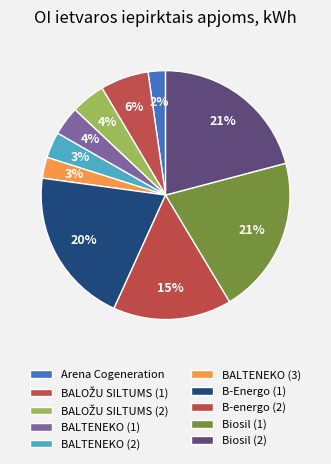

Which category has the biggest portion of the pie?

Biosil (2)